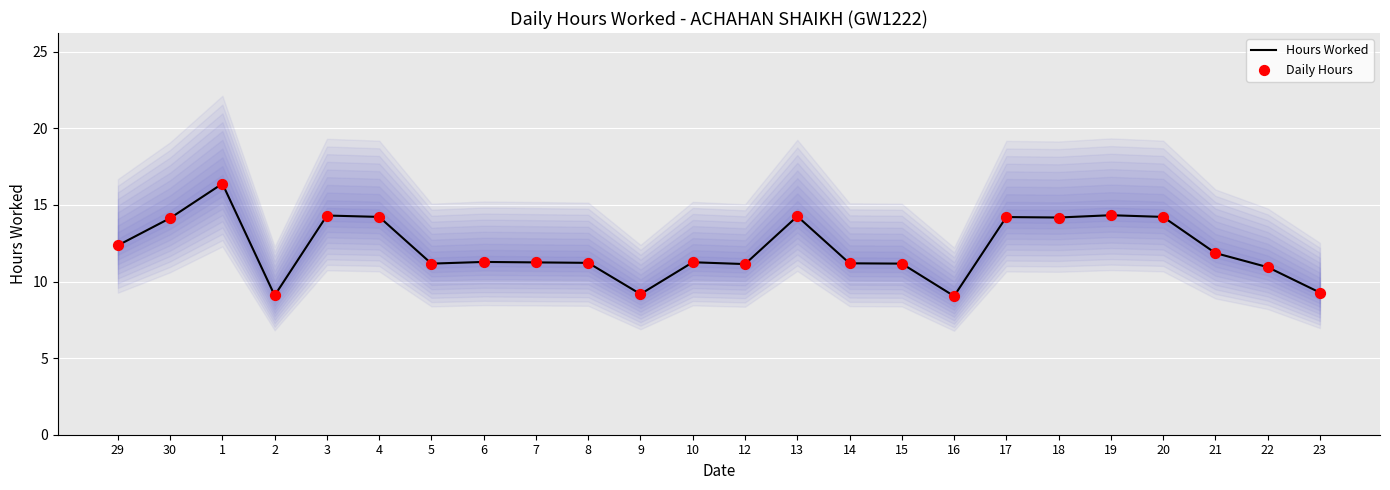

Which series contains the highest Y value?

Hours Worked